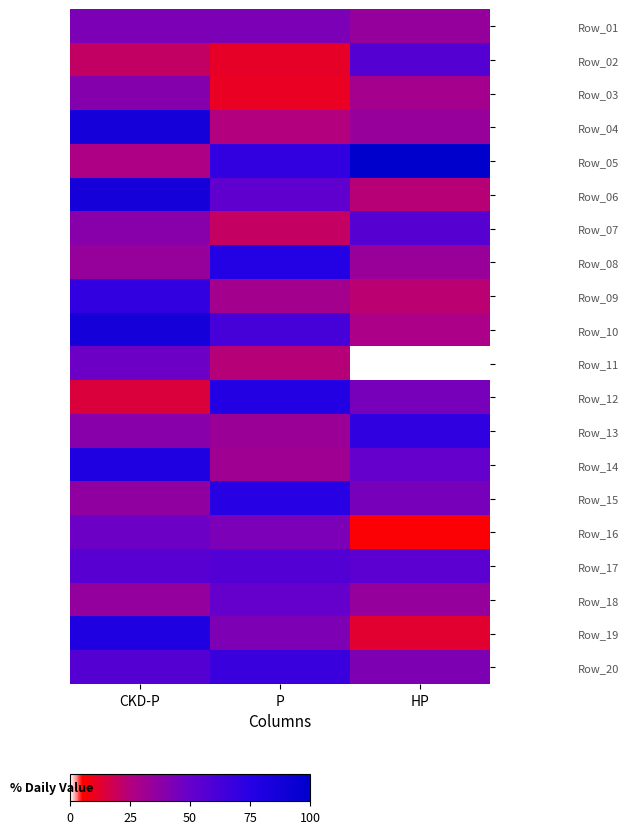

Reading left to right, extract all data points from this chart.

Row_01: CKD-P=42.7	P=42.6	HP=34.5
Row_02: CKD-P=20.8	P=11.4	HP=56.3
Row_03: CKD-P=39.9	P=10.7	HP=29.5
Row_04: CKD-P=86.0	P=25.0	HP=33.6
Row_05: CKD-P=26.7	P=70.0	HP=100.0
Row_06: CKD-P=86.0	P=52.4	HP=23.5
Row_07: CKD-P=39.0	P=20.6	HP=56.1
Row_08: CKD-P=34.0	P=76.0	HP=33.3
Row_09: CKD-P=70.0	P=30.0	HP=22.7
Row_10: CKD-P=86.0	P=62.4	HP=27.7
Row_11: CKD-P=48.0	P=23.9	HP=0.0
Row_12: CKD-P=14.8	P=77.1	HP=44.2
Row_13: CKD-P=39.0	P=32.5	HP=70.8
Row_14: CKD-P=79.0	P=31.2	HP=50.0
Row_15: CKD-P=36.0	P=73.9	HP=44.3
Row_16: CKD-P=48.0	P=43.2	HP=6.2
Row_17: CKD-P=55.4	P=57.5	HP=54.2
Row_18: CKD-P=35.0	P=50.0	HP=34.5
Row_19: CKD-P=79.0	P=42.3	HP=12.7
Row_20: CKD-P=57.0	P=67.2	HP=42.0